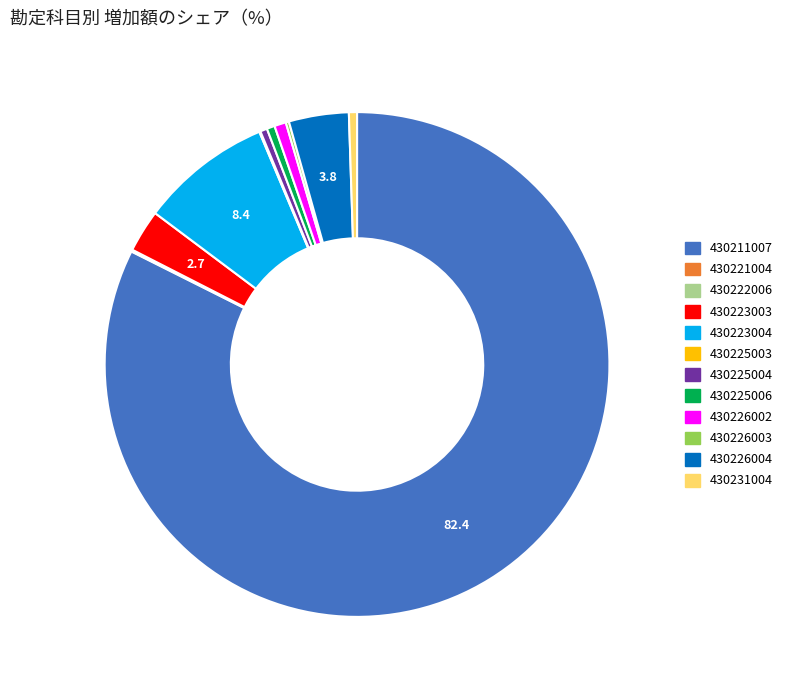

Does 430211007 represent more than half of the total?

Yes